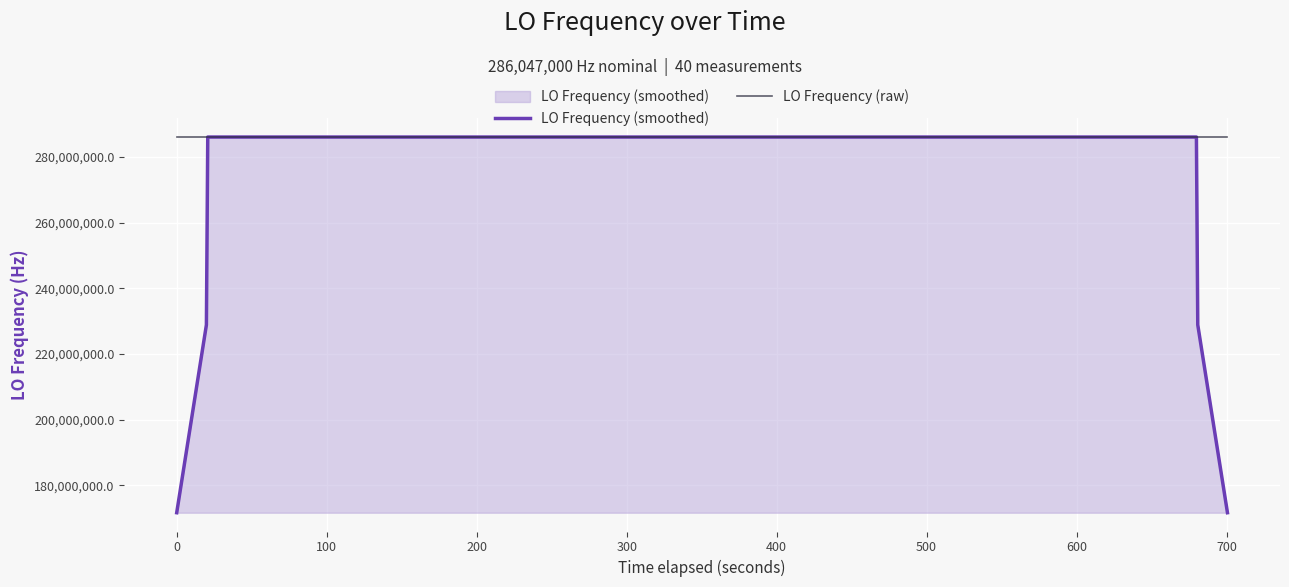

True or false: LO Frequency (smoothed) has a value of 104300025.1 at 24.

False